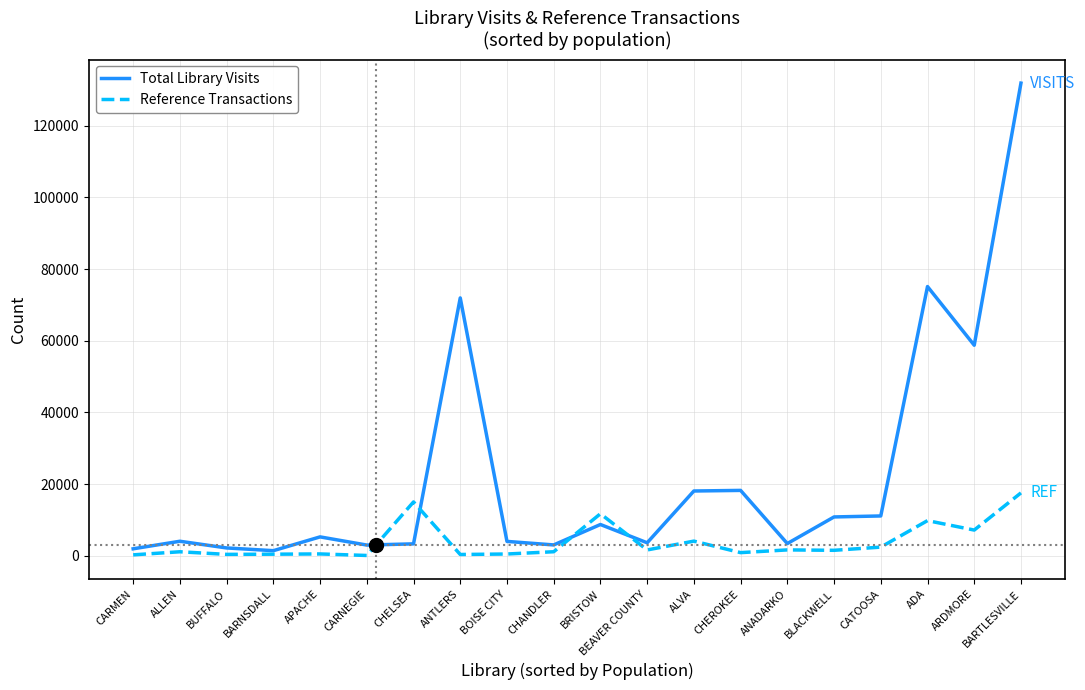

The Total Library Visits series shows 18218 at CHEROKEE. True or false?

True